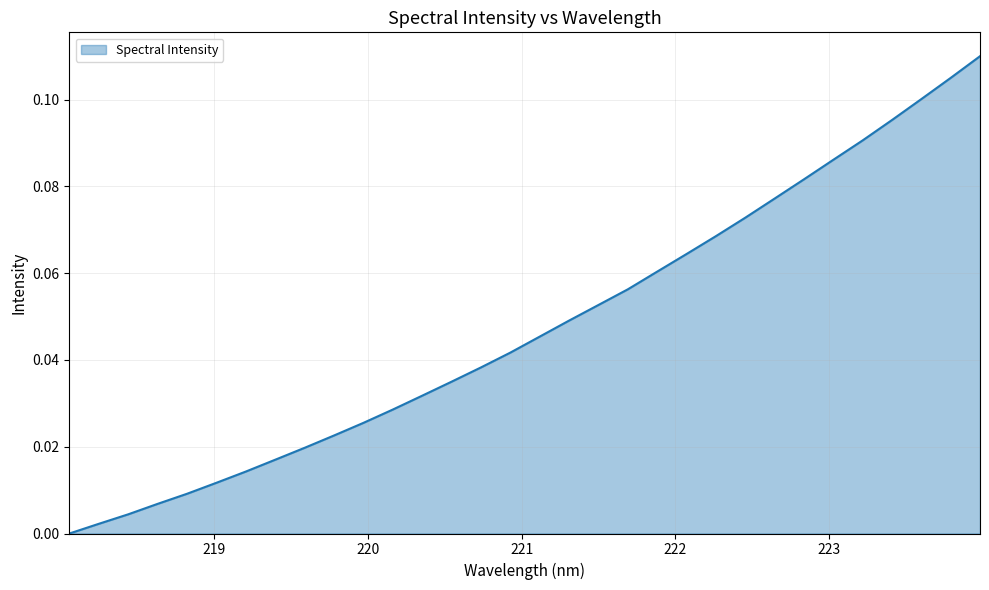

Reading right to left, transcribe all the data shown in this chart.

0.1	0.1	0.1	0.1	0.1	0.1	0.1	0.1	0.1	0.1	0.1	0.1	0.1	0.1	0.0	0.0	0.0	0.0	0.0	0.0	0.0	0.0	0.0	0.0	0.0	0.0	0.0	0.0	0.0	0.0	0.0	0.0